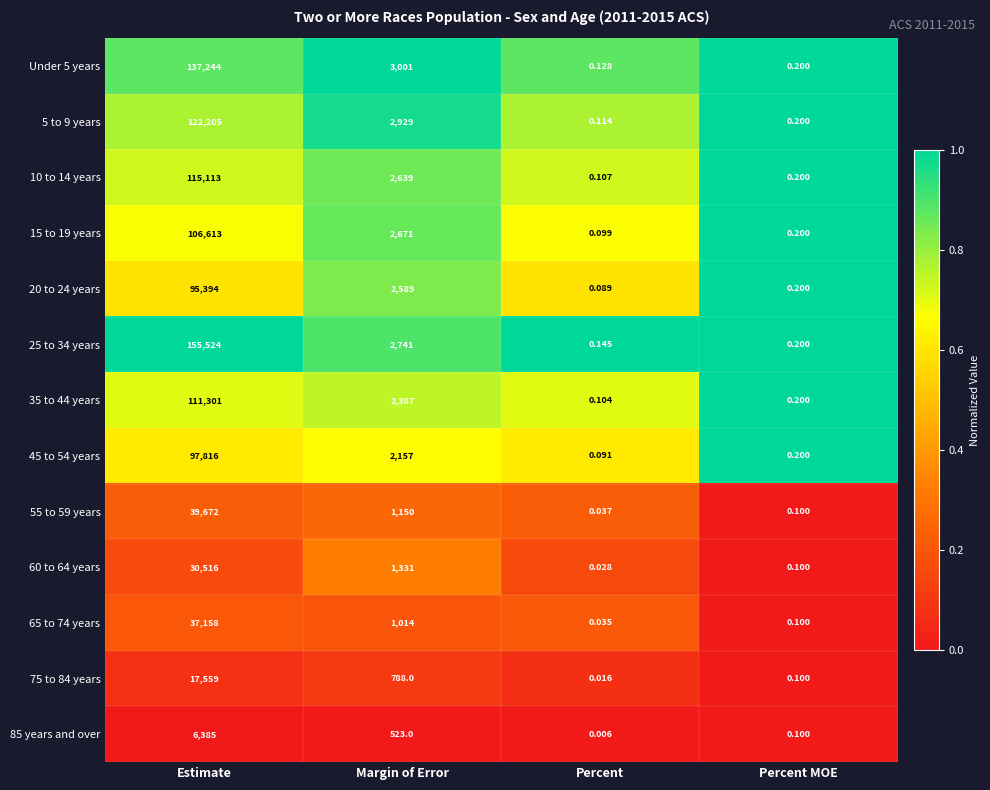

At which label does 15 to 19 years reach its minimum?

Percent